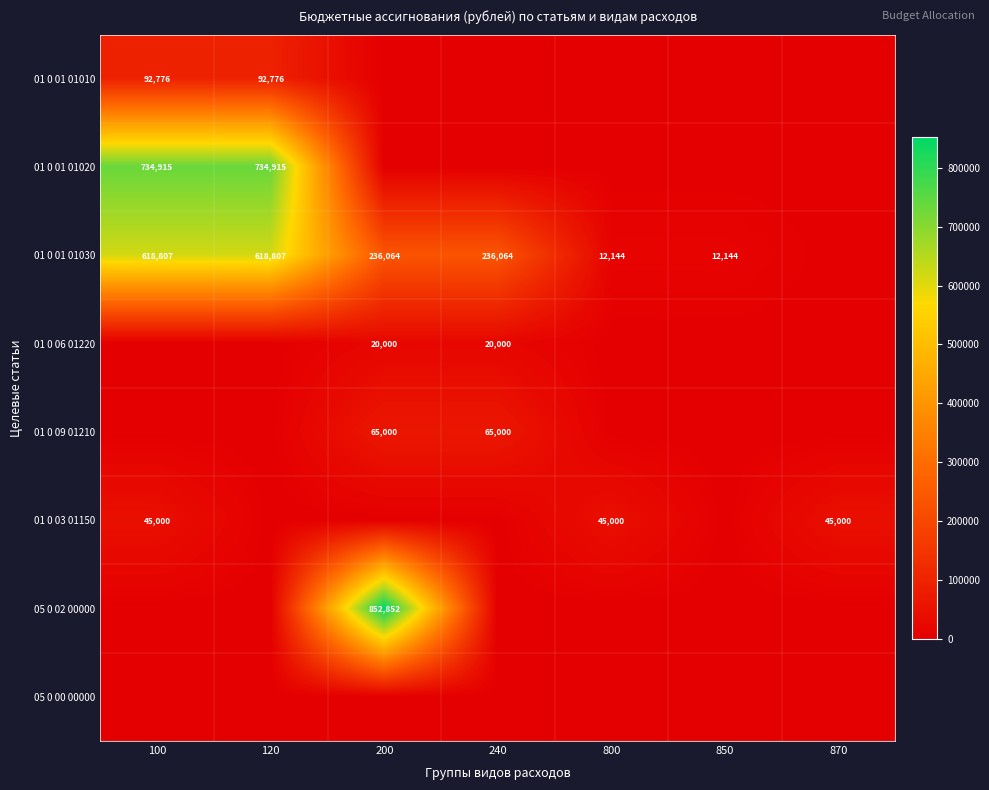

Rank the series at 100 from highest to lowest value.

01 0 01 01020, 01 0 01 01030, 01 0 01 01010, 01 0 03 01150, 01 0 06 01220, 01 0 09 01210, 05 0 02 00000, 05 0 00 00000